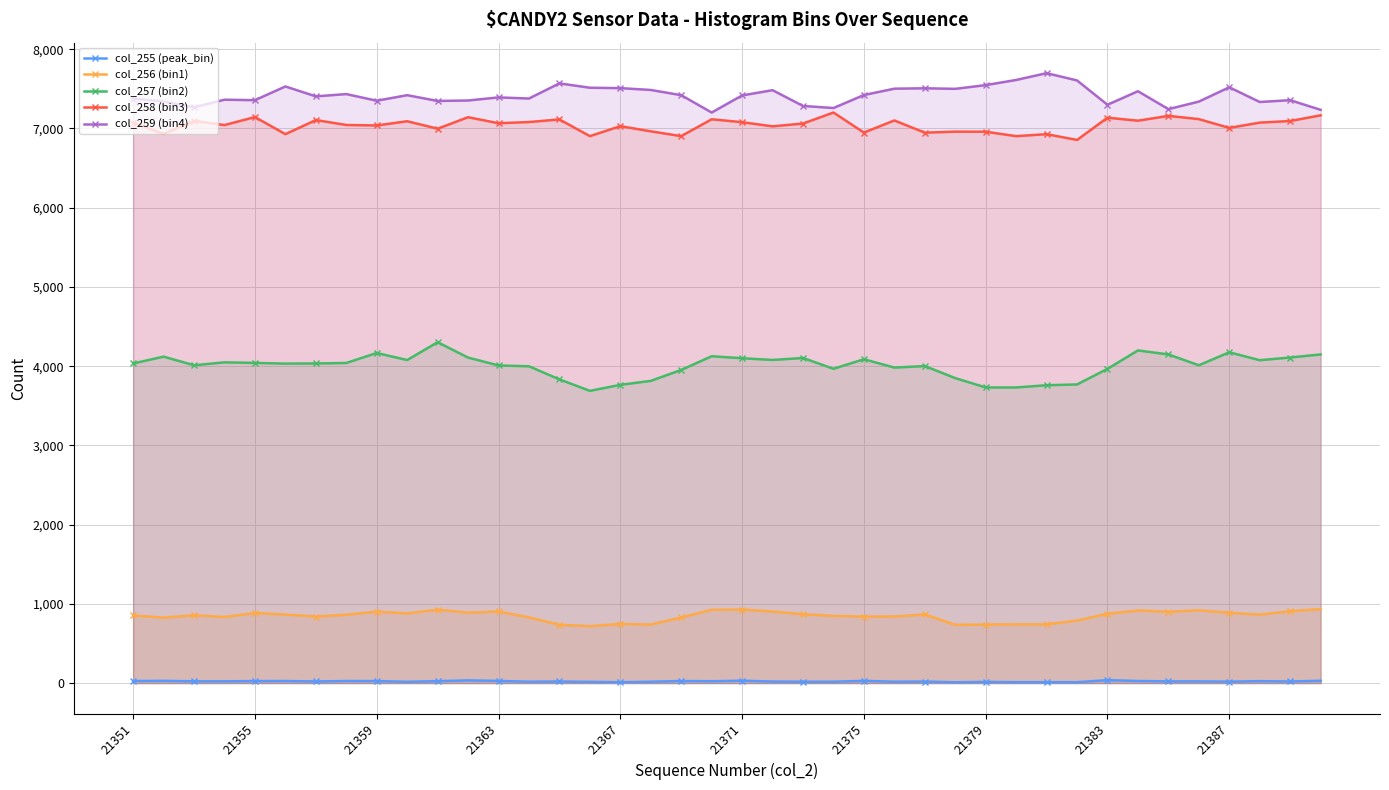

Rank the series by their maximum value, from lowest to highest.

col_255 (peak_bin), col_256 (bin1), col_257 (bin2), col_258 (bin3), col_259 (bin4)